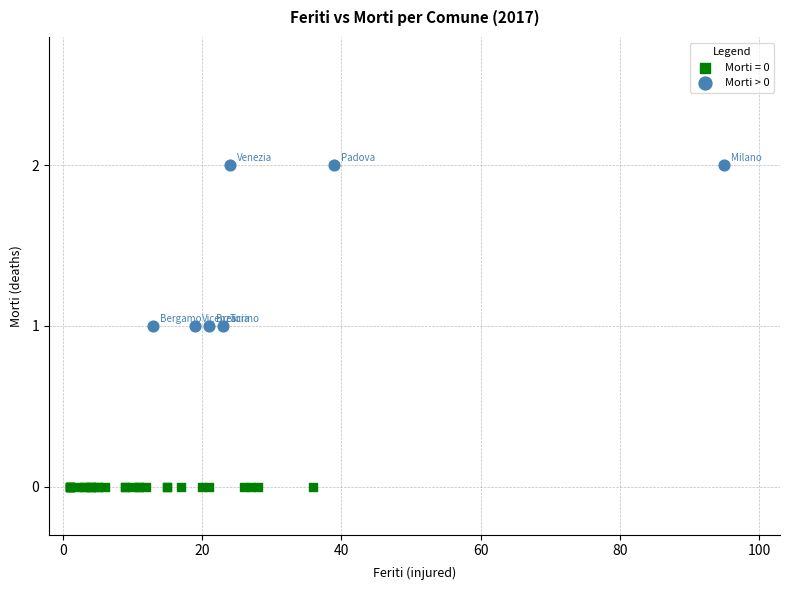

Which series contains the highest Y value?

Morti > 0